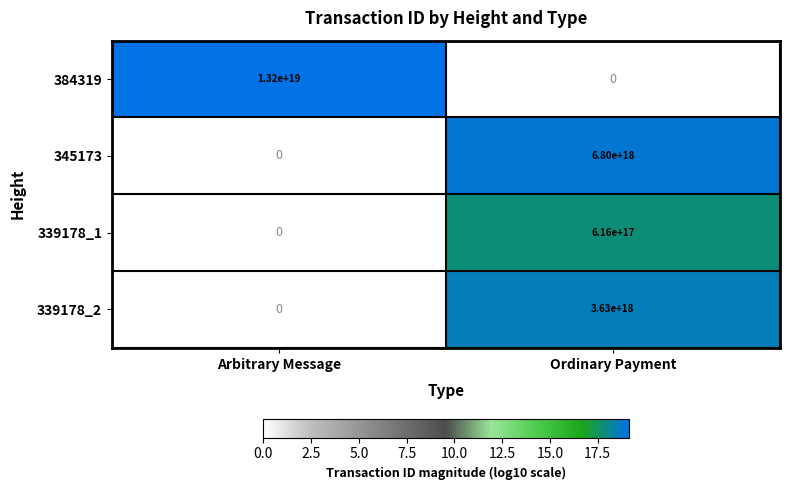

Which series changed the most between Arbitrary Message and Ordinary Payment?

384319